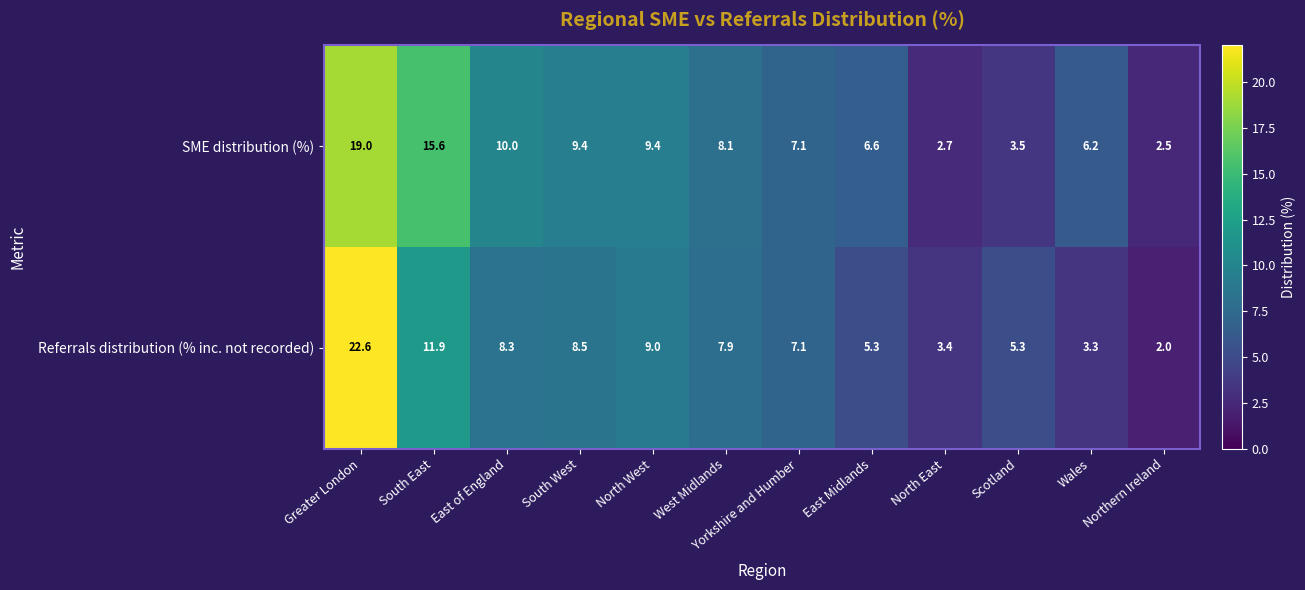

Rank the series at Greater London from highest to lowest value.

Referrals distribution (% inc. not recorded), SME distribution (%)